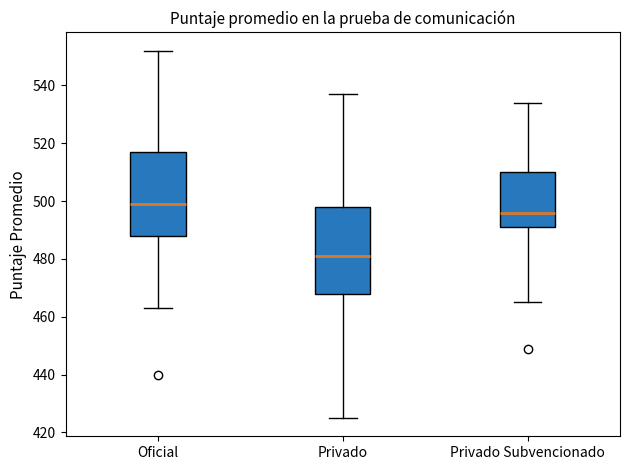

Which box has the highest median line?

Oficial